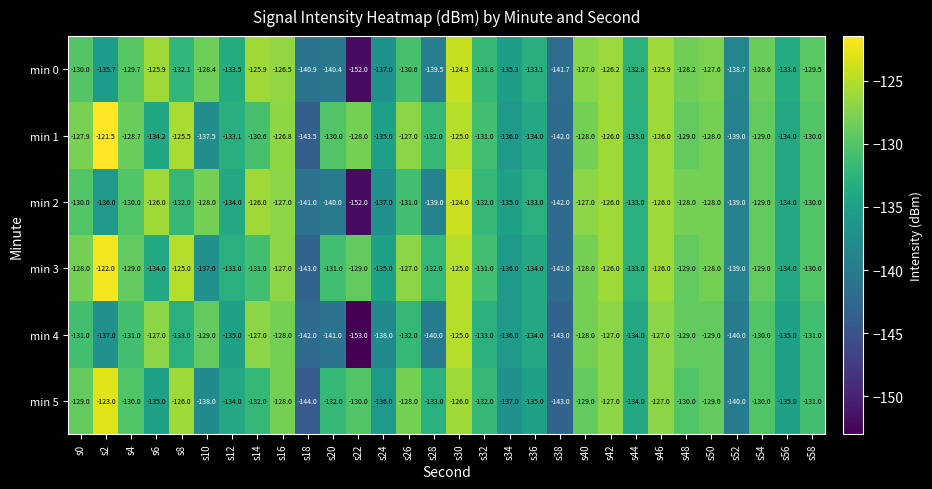

At which label does min 5 first exceed -131?

s0